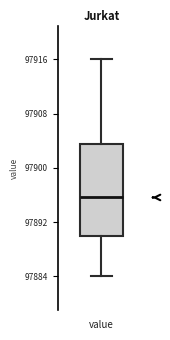

Read this box plot against the y-axis: the position of the median line, the range covered by the box, and the ends of both whiskers. The values are not printed on the chart, so give them approximately, as read against the axis.

median 97896, box 97890 to 97903, whiskers 97884 to 97916